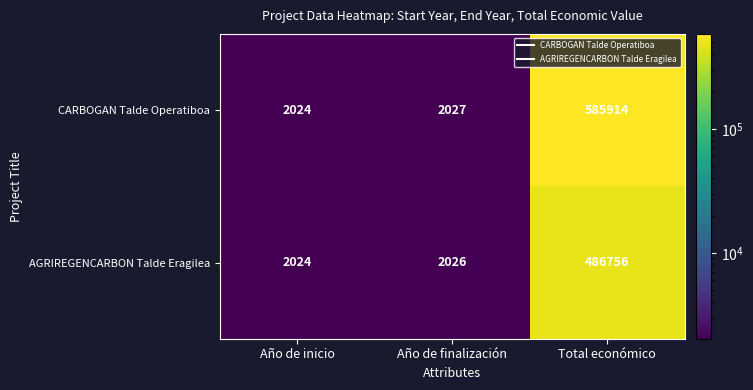

Rank the categories by AGRIREGENCARBON Talde Eragilea value from highest to lowest.

Total económico, Año de finalización, Año de inicio